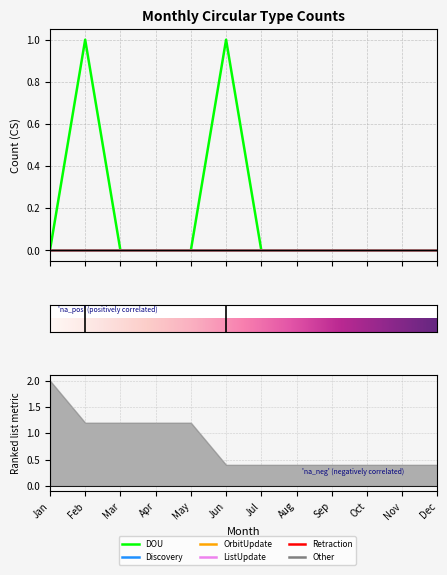

Between Jan and Oct, which series saw the biggest shift?

DOU